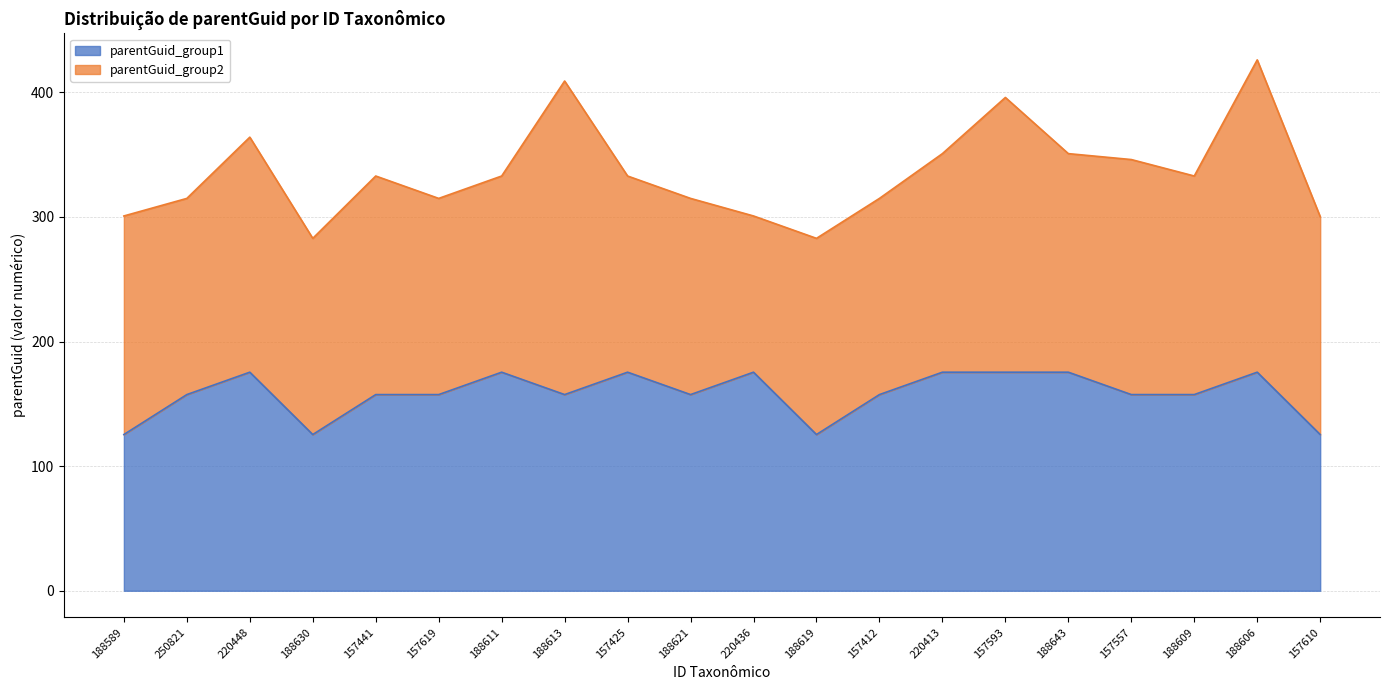

Which has a higher value, 157593 or 157610?

157593